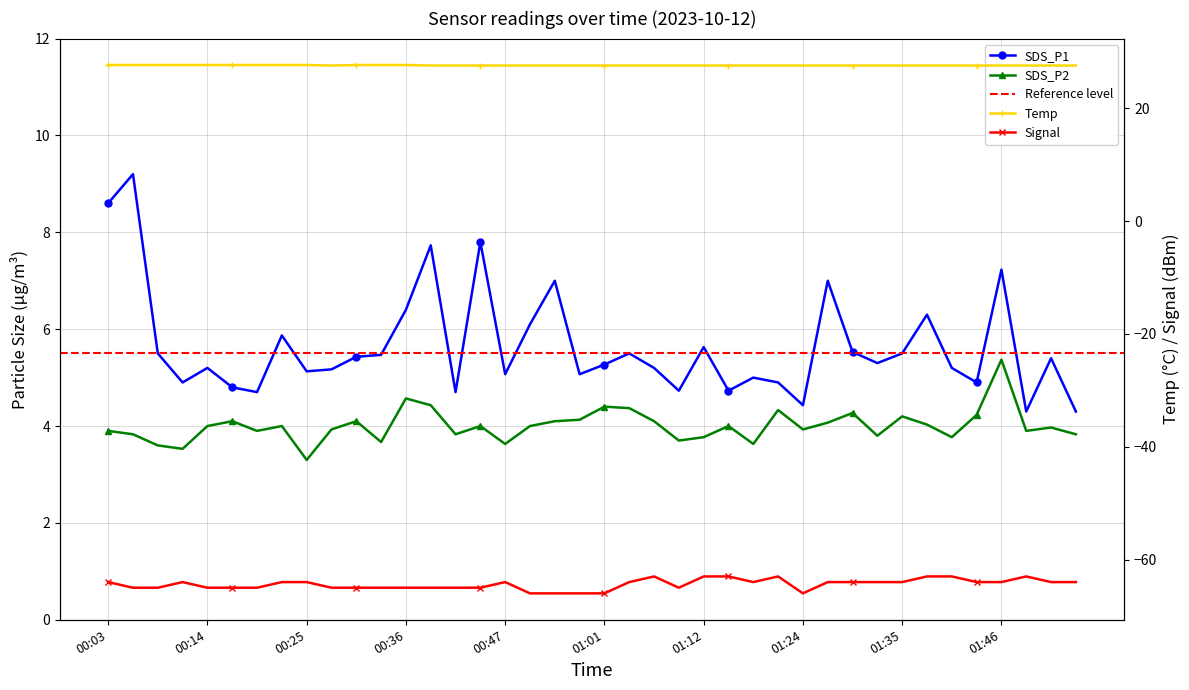

True or false: Temp and SDS_P1 intersect in this chart.

False